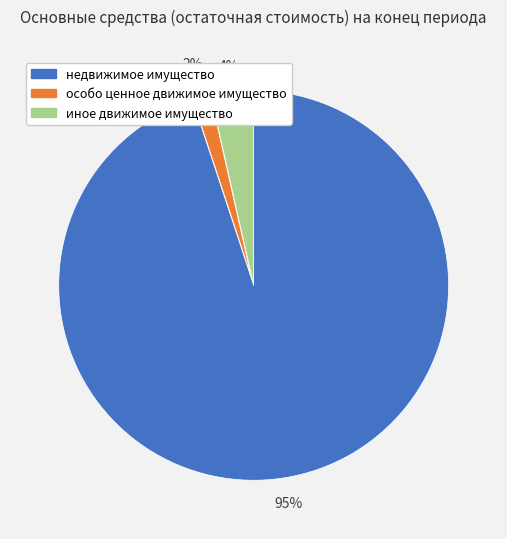

Is there any slice that represents more than half of the pie?

Yes